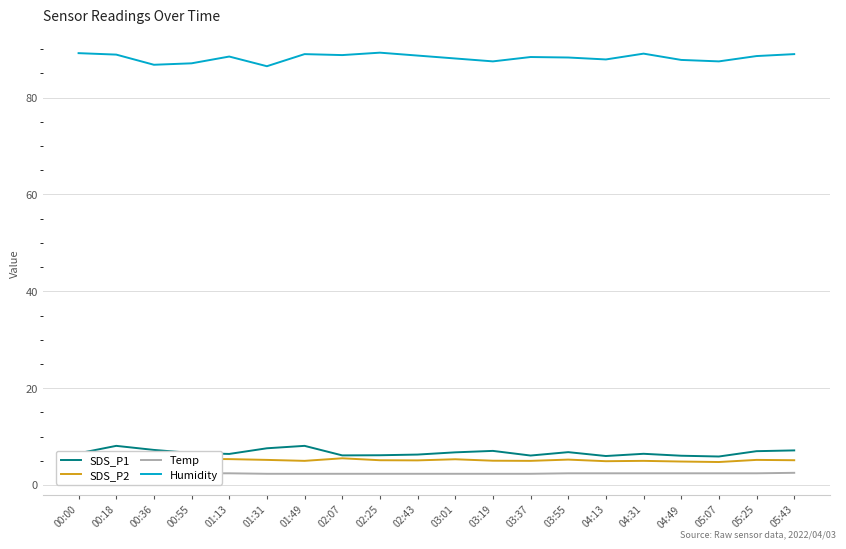

True or false: Temp has more than 1 points higher than both neighbors.

False